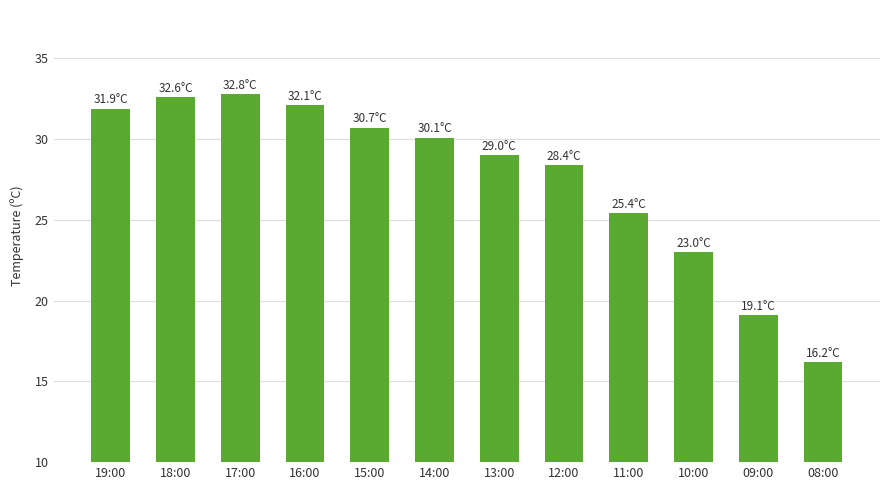

Reading left to right, extract all data points from this chart.

31.9	32.6	32.8	32.1	30.7	30.1	29.0	28.4	25.4	23.0	19.1	16.2